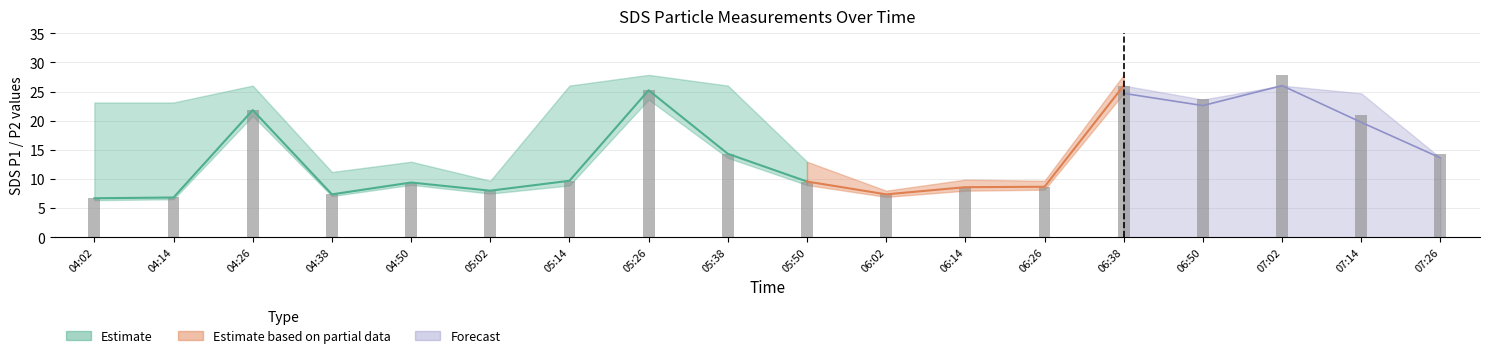

Count the number of data series in this chart.

4